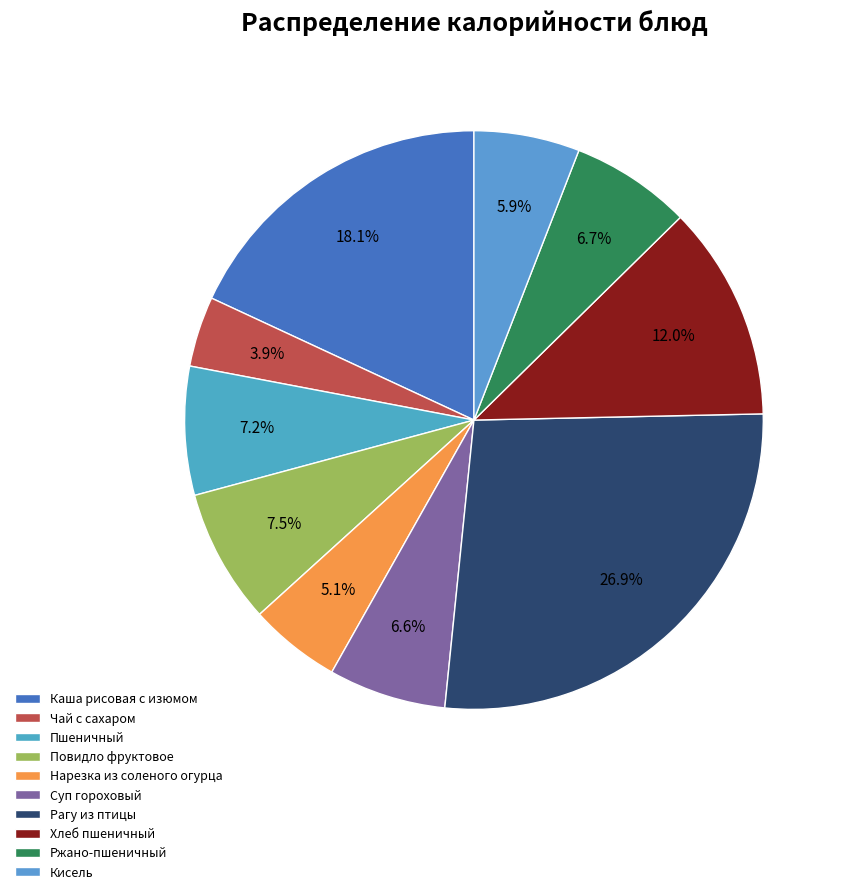

What portion of the pie excludes Рагу из птицы?

73.1%